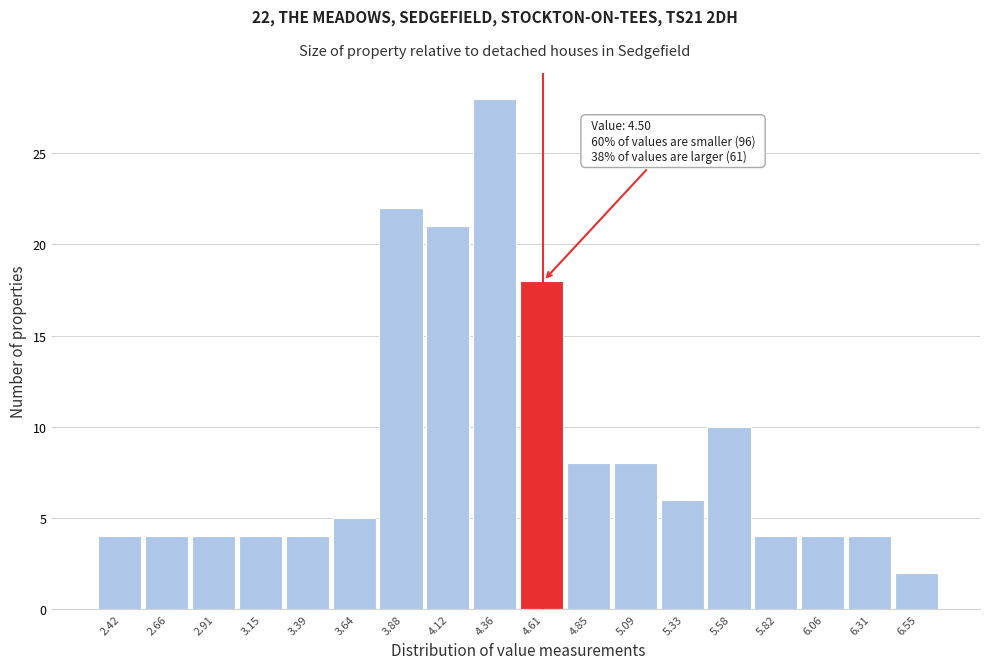

Which range on the x-axis has the tallest bar?

4.25 to 4.50